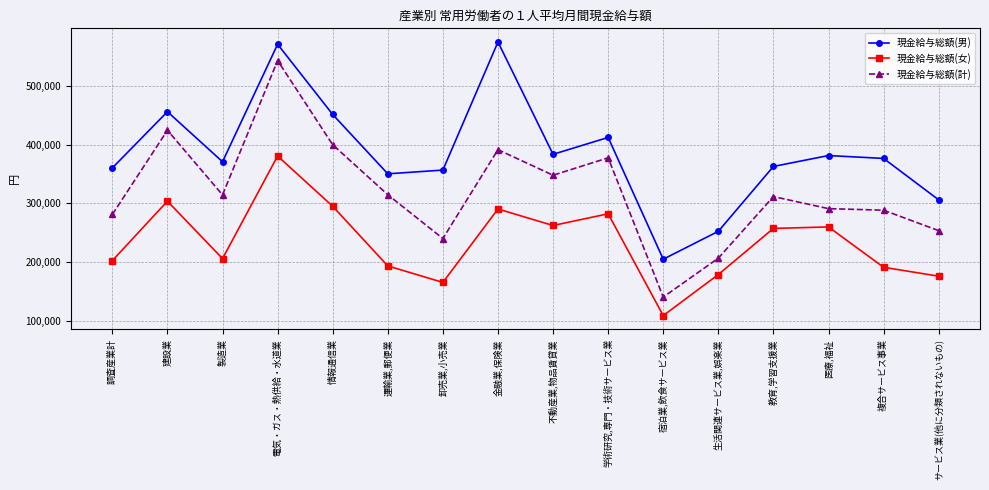

What are all the series names shown in the legend?

現金給与総額(男), 現金給与総額(女), 現金給与総額(計)